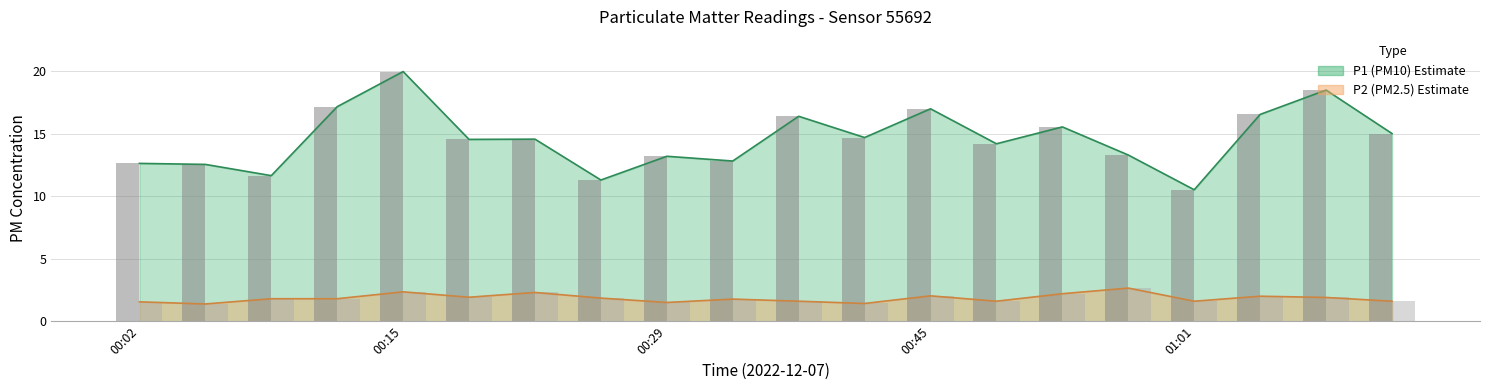

Reading left to right, transcribe all the data shown in this chart.

P1 bars: 12.6	12.6	11.7	17.2	20.0	14.6	14.6	11.3	13.2	12.8	16.4	14.7	17.0	14.2	15.6	13.3	10.5	16.6	18.5	15.0
P2 bars: 1.6	1.4	1.8	1.8	2.4	1.9	2.3	1.9	1.5	1.8	1.6	1.4	2.0	1.6	2.2	2.6	1.6	2.0	1.9	1.6